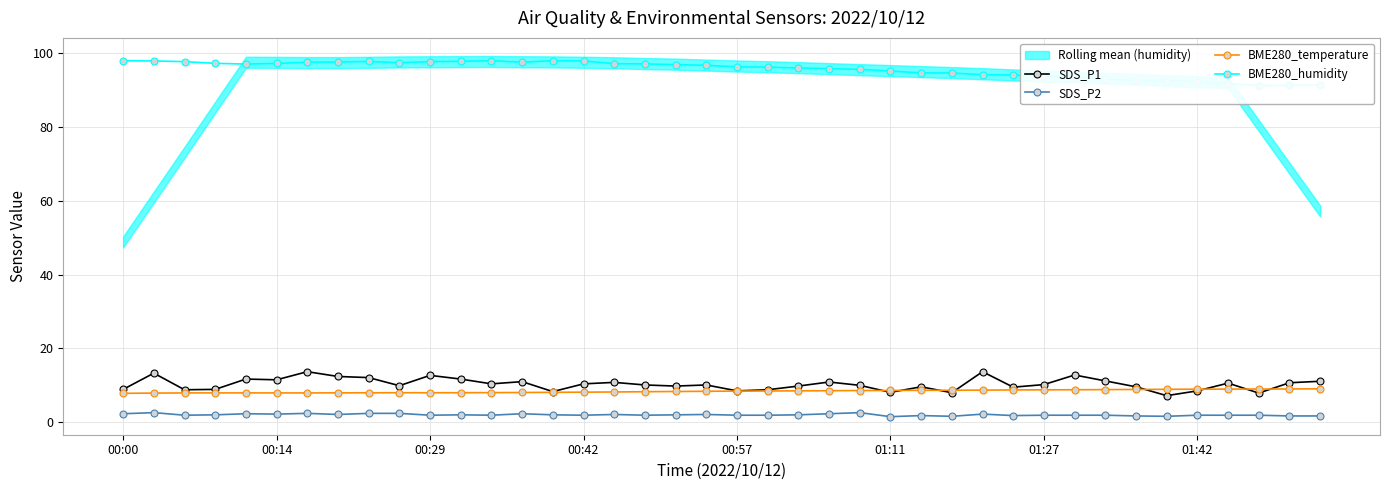

How many interior local valleys does the SDS_P1 series have?

12